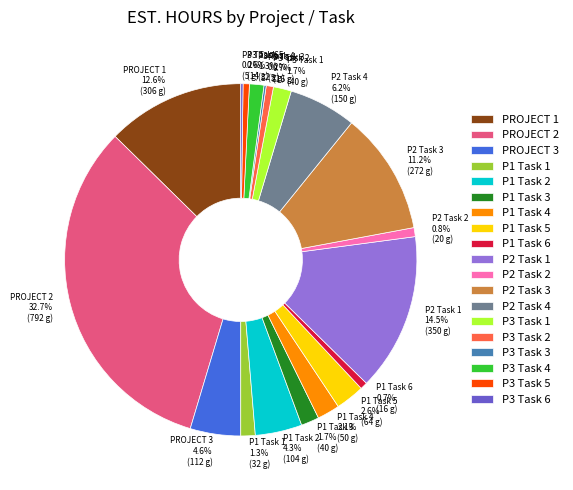

True or false: P3 Task 5 accounts for 10% of the total.

False